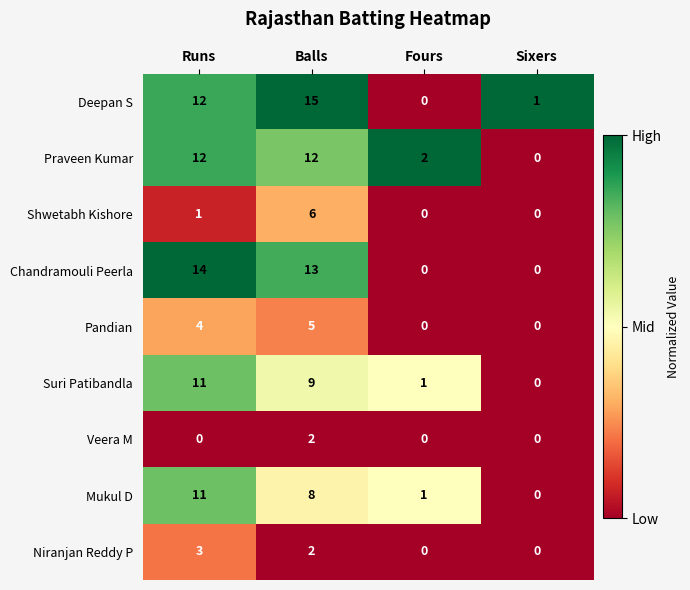

At which label does Niranjan Reddy P reach its peak?

Runs